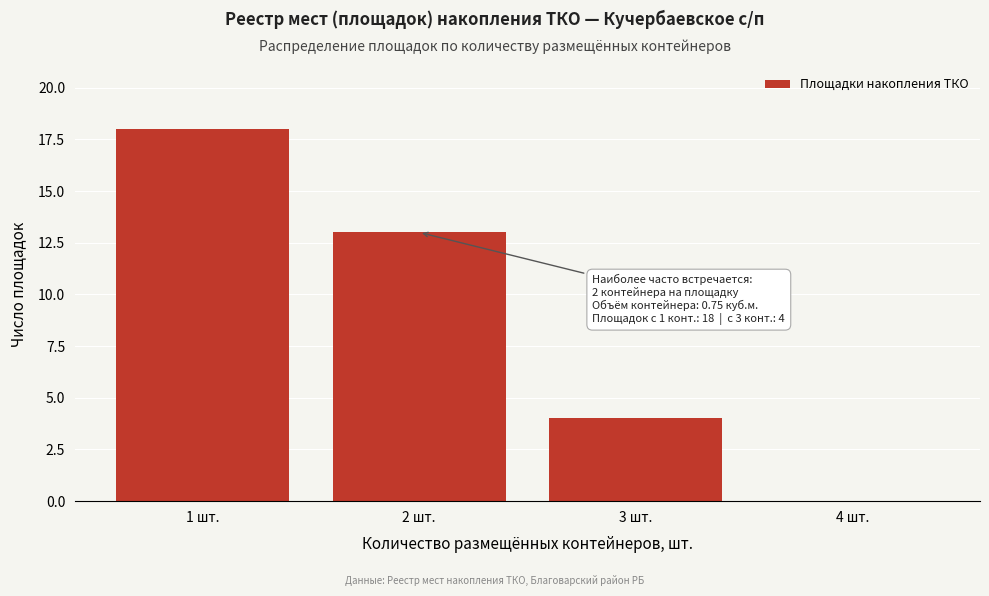

Reading right to left, what are all the values shown in this chart?

4 шт.=0	3 шт.=4	2 шт.=13	1 шт.=18